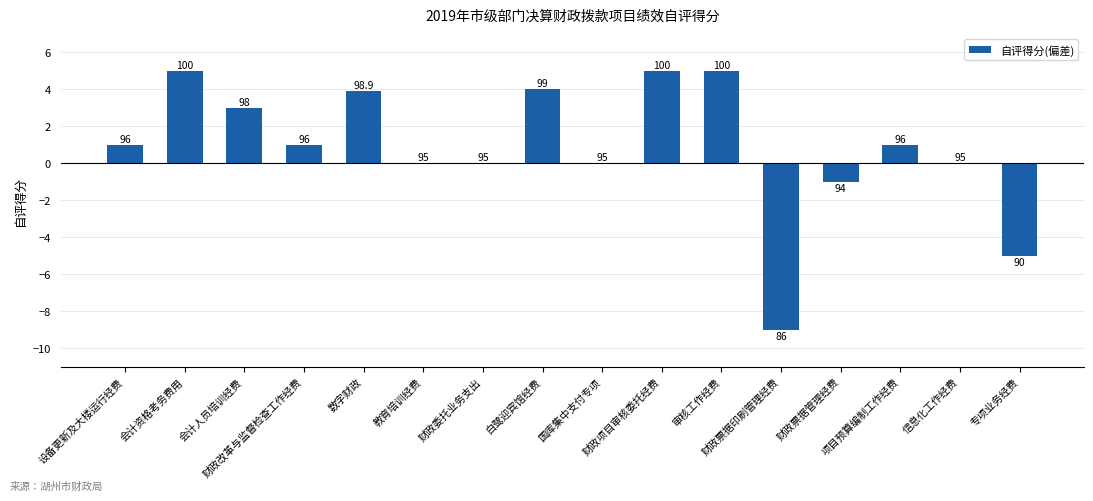

Which has a higher value, 财政项目审核委托经费 or 财政改革与监督检查工作经费?

财政项目审核委托经费